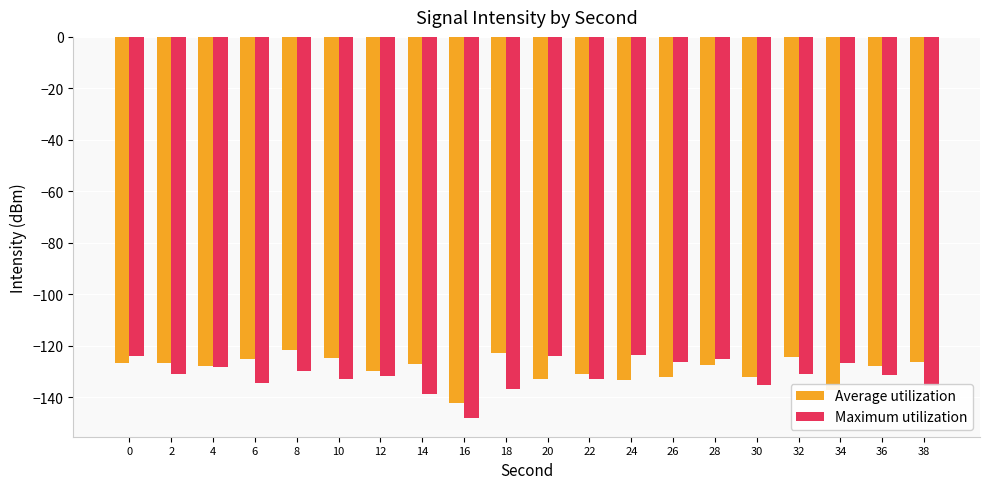

Which series has the largest range (max minus min)?

Maximum utilization